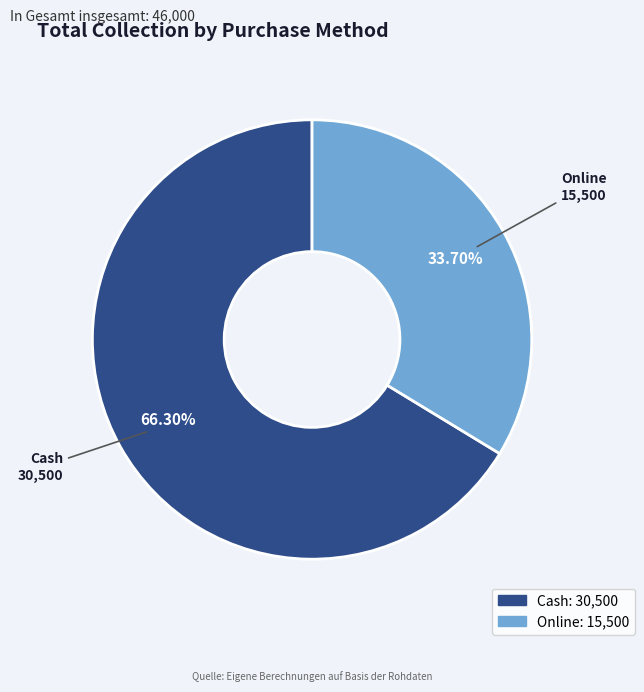

To the nearest percent, what portion does Online represent?

34%